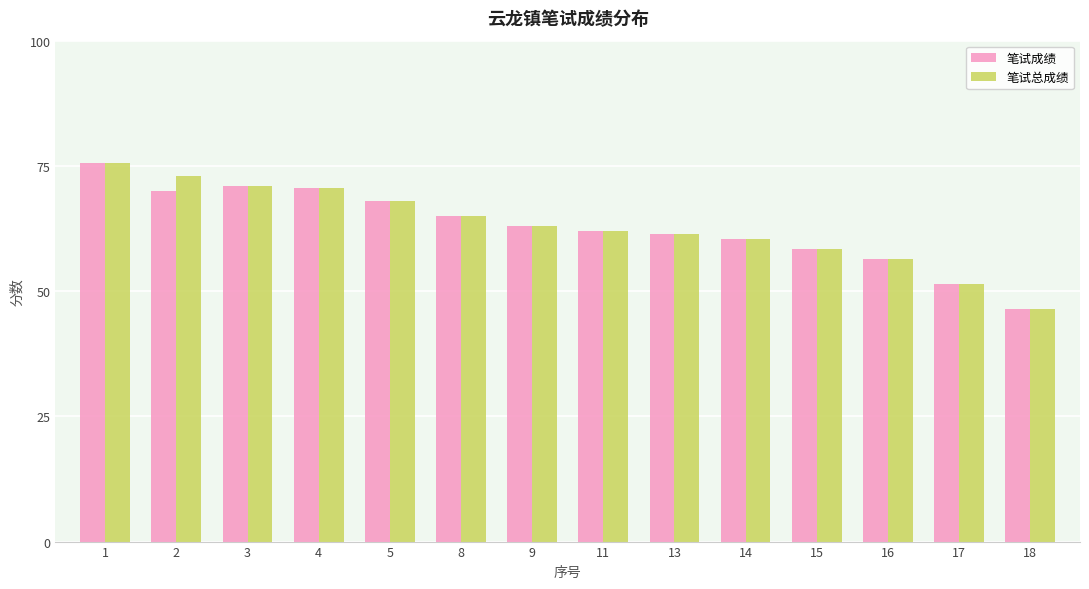

What is the average value of the 笔试成绩 series?

62.9